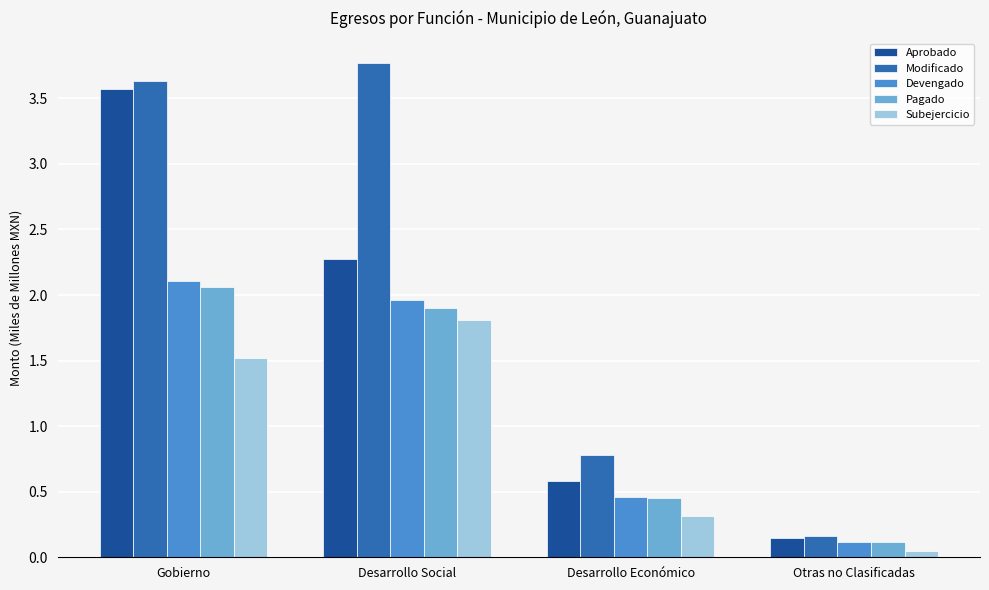

What is the label of the 2nd bar from the right?

Desarrollo Económico